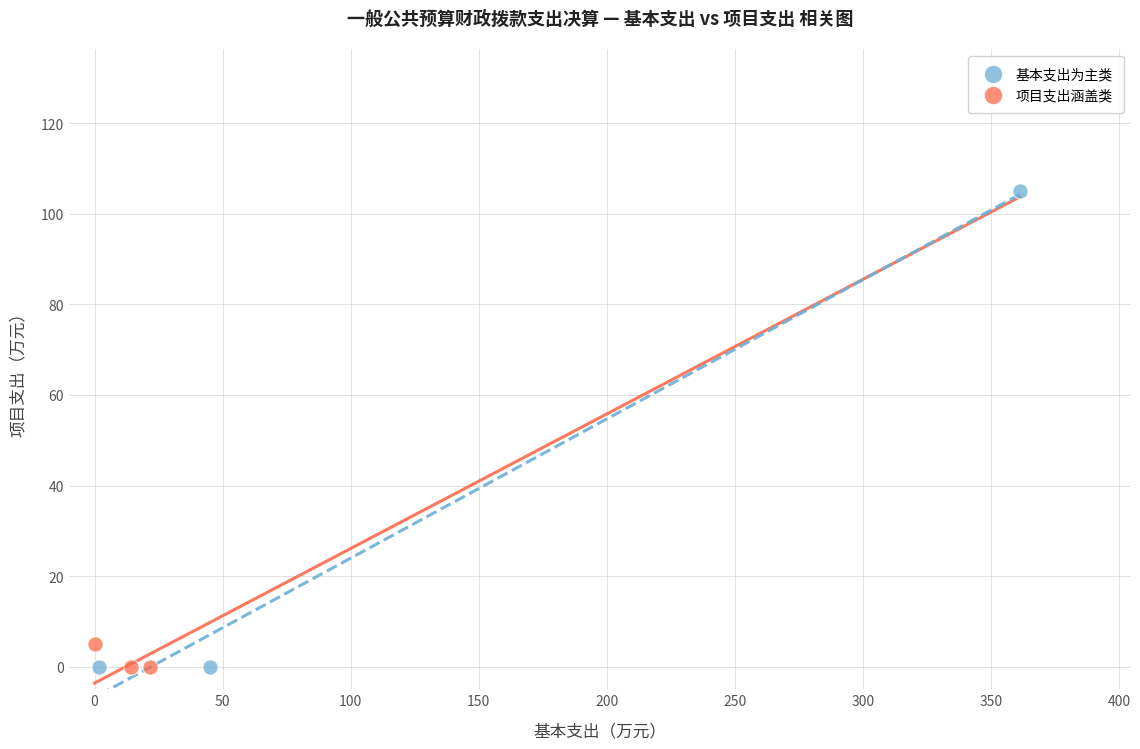

Which series reaches the maximum Y coordinate?

基本支出为主类